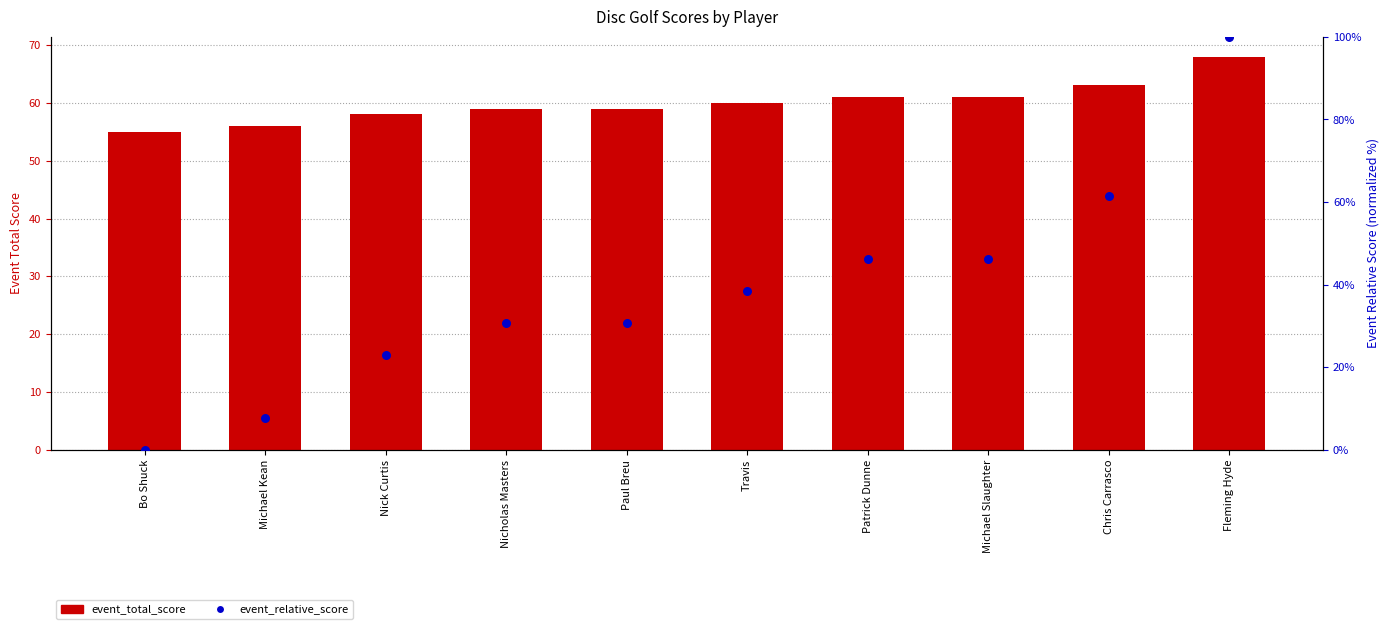

Is the value of event_relative_score at Michael Kean greater than the value of event_total_score at Michael Slaughter?

No